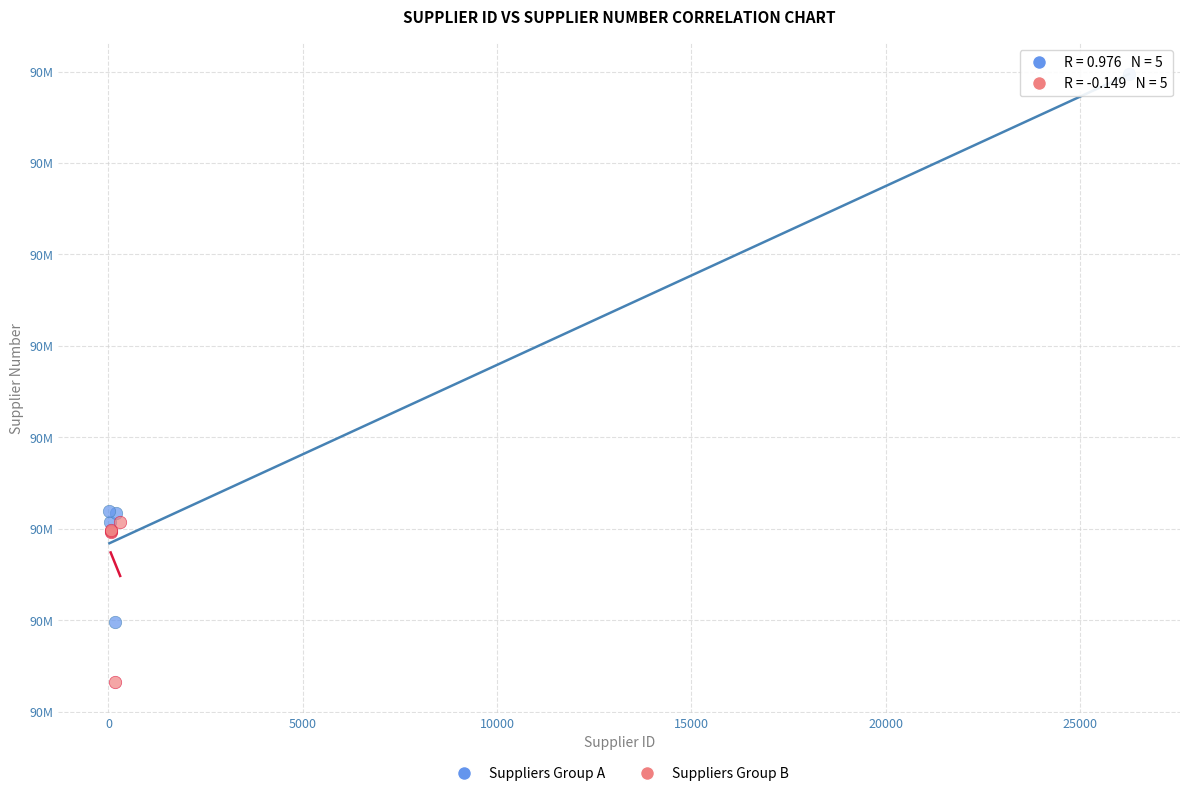

What are all the series names shown in the legend?

Suppliers Group A, Suppliers Group B